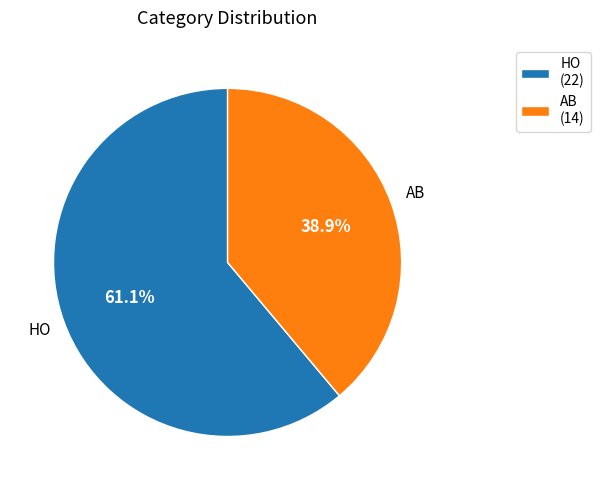

Does HO account for over 50% of the chart?

Yes